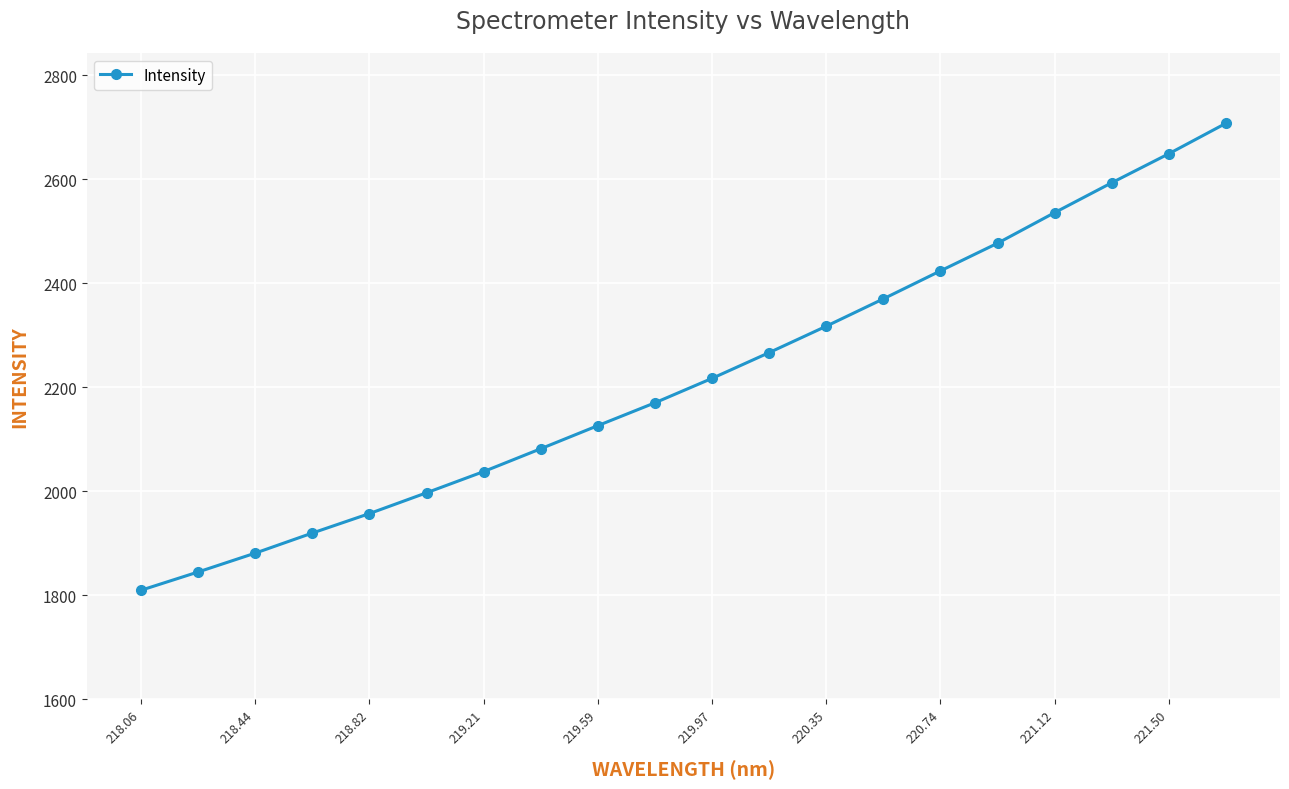

What is the sum of all values?

44383.9